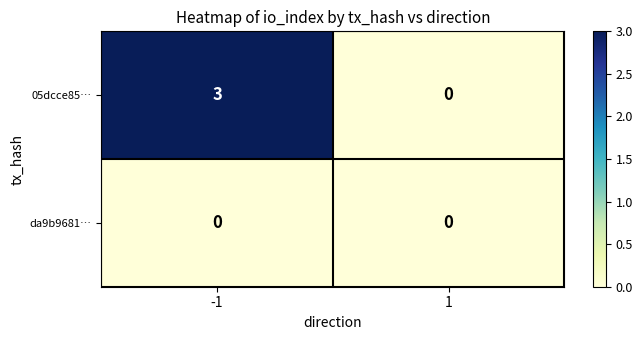

At how many categories does at least one series exceed 1?

1